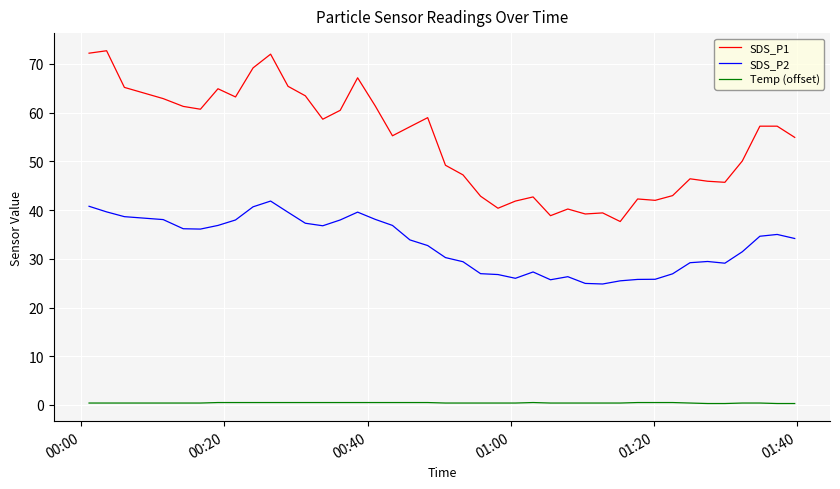

Which series has the largest range (max minus min)?

SDS_P1